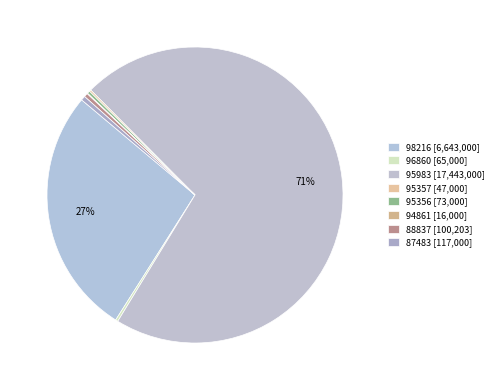

Which category has the biggest portion of the pie?

95983